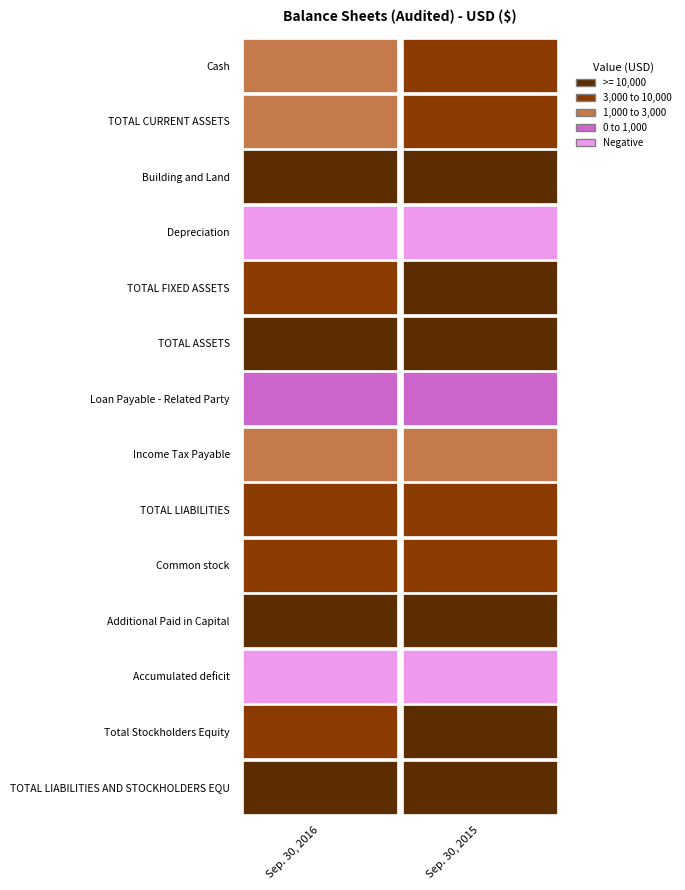

Reading left to right, what are all the values shown in this chart?

Cash: 0=1006	1=5098
TOTAL CURRENT ASSETS: 0=1006	1=5098
Building and Land: 0=10500	1=10500
Depreciation: 0=-1000	1=-500
TOTAL FIXED ASSETS: 0=9500	1=10000
TOTAL ASSETS: 0=10506	1=15098
Loan Payable - Related Party: 0=720	1=720
Income Tax Payable: 0=2303	1=2303
TOTAL LIABILITIES: 0=3023	1=3023
Common stock: 0=4040	1=4040
Additional Paid in Capital: 0=39960	1=39960
Accumulated deficit: 0=-36517	1=-31925
Total Stockholders Equity: 0=7483	1=12075
TOTAL LIABILITIES AND STOCKHOLDERS EQU: 0=10506	1=15098